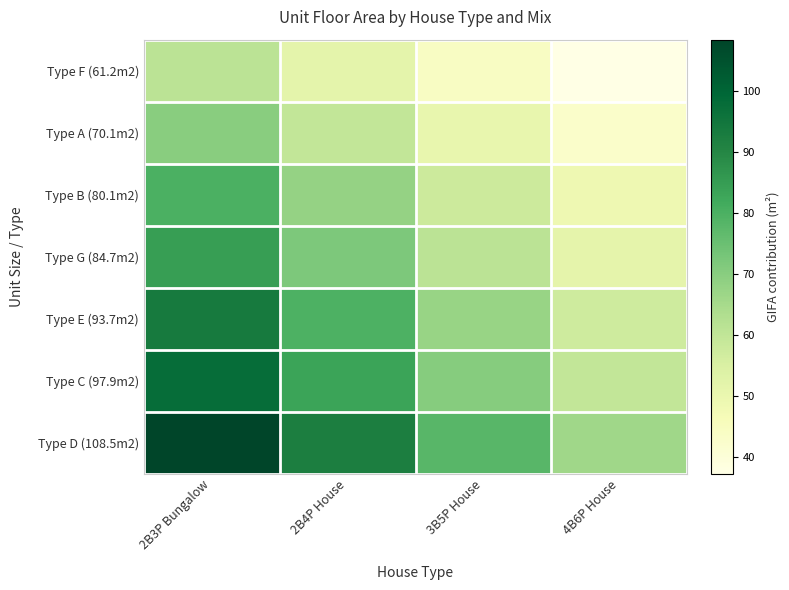

What is the smallest value displayed?

37.3